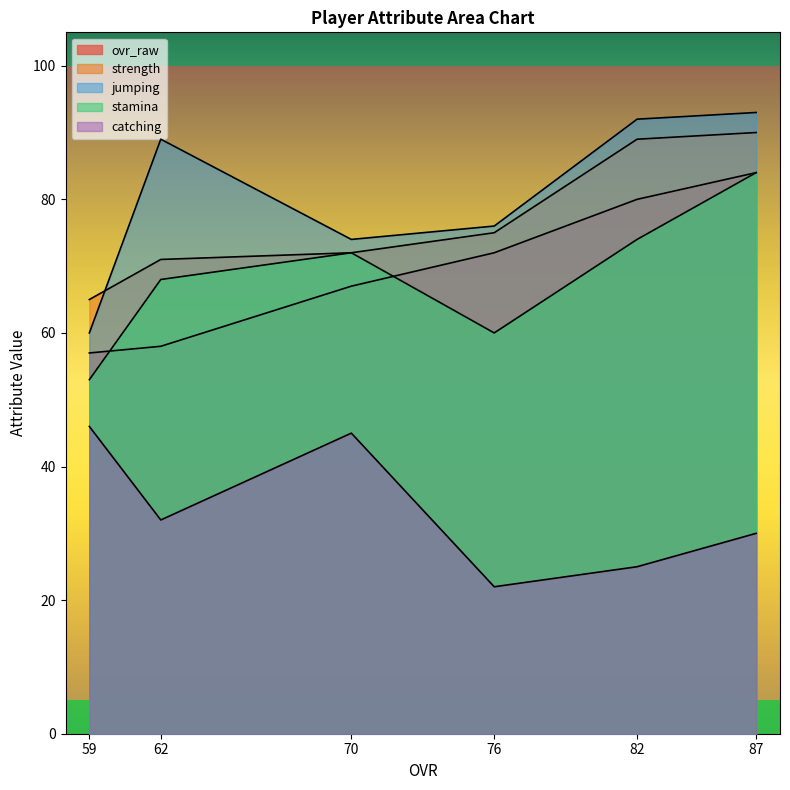

Where is jumping nearest to the value 76?

76